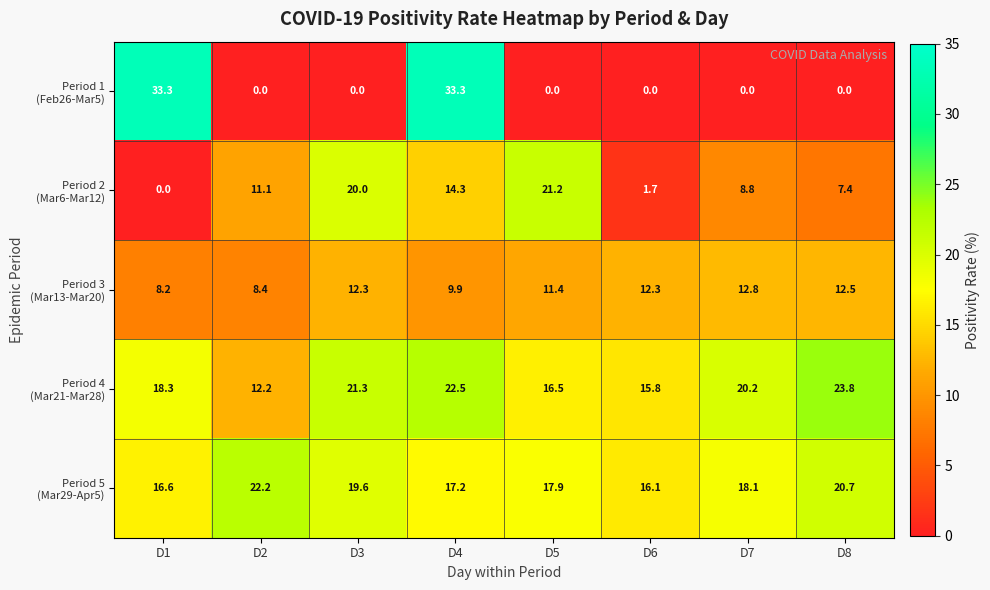

What is the maximum value shown in the chart?

33.3